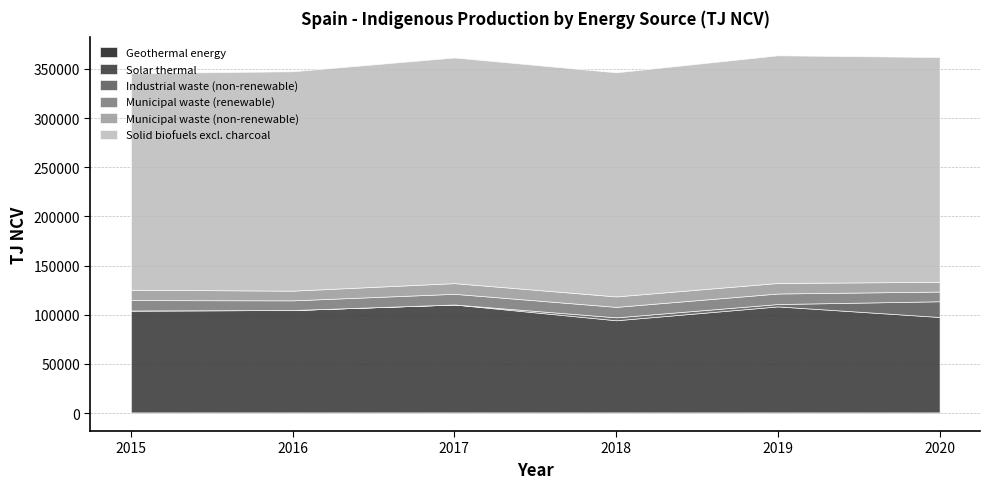

True or false: Solar thermal and Geothermal energy cross at least once.

False